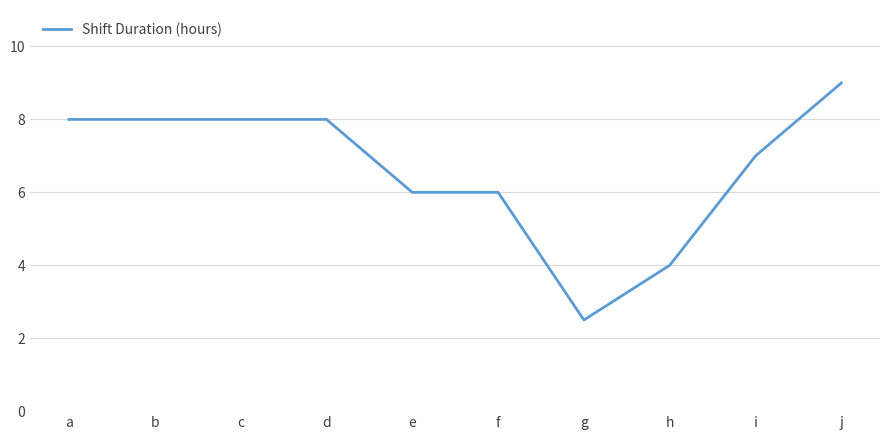

What is the change in value from e to h?

-2.0